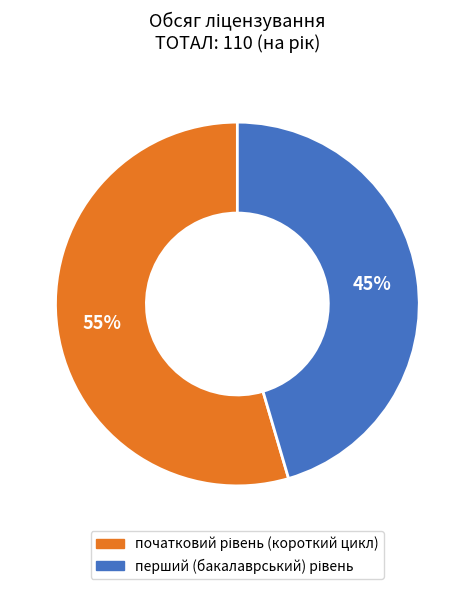

How many segments does this pie chart have?

2